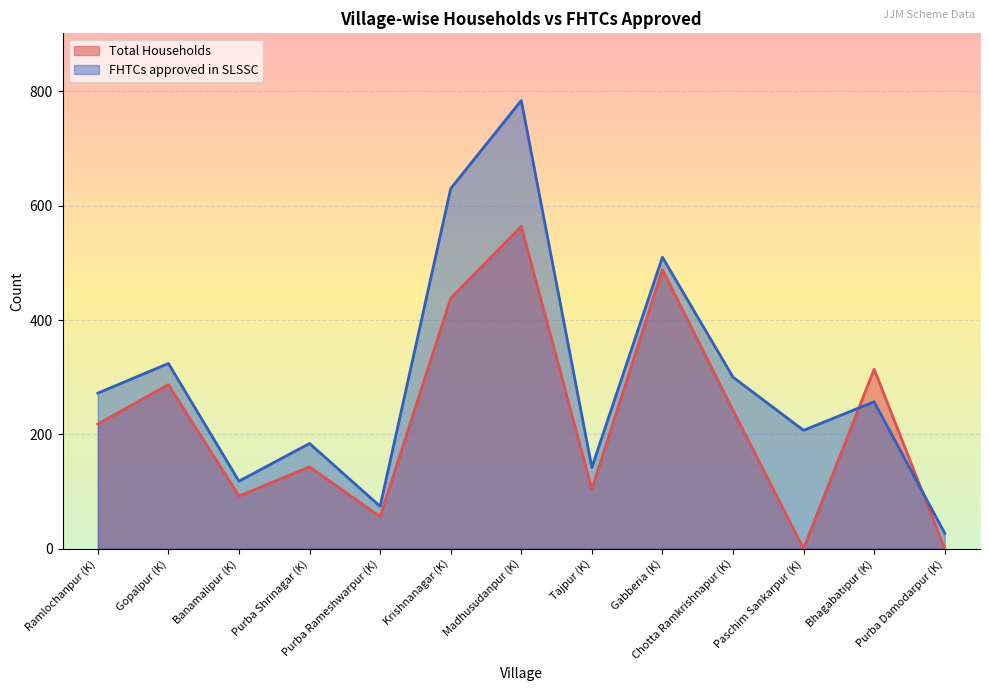

The Total Households series shows 1012 at Madhusudanpur (K). True or false?

False